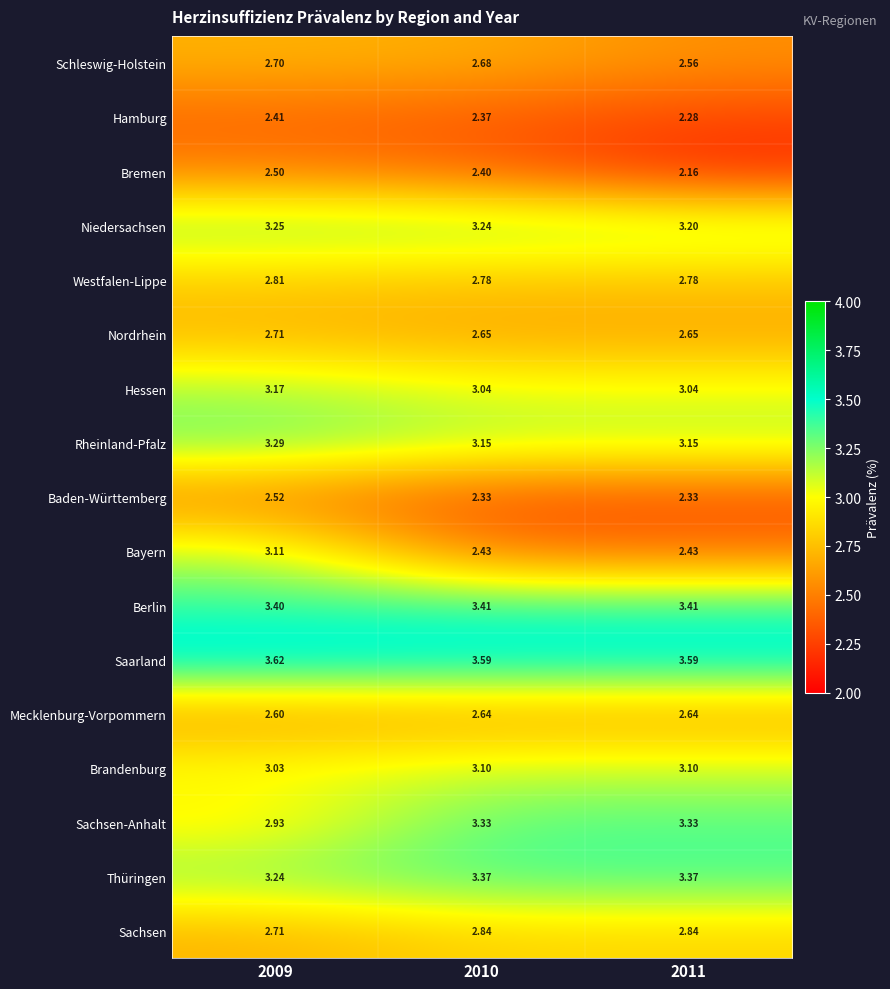

List the series in order of their peak value, lowest first.

Hamburg, Bremen, Baden-Württemberg, Mecklenburg-Vorpommern, Schleswig-Holstein, Nordrhein, Westfalen-Lippe, Sachsen, Brandenburg, Bayern, Hessen, Niedersachsen, Rheinland-Pfalz, Sachsen-Anhalt, Thüringen, Berlin, Saarland